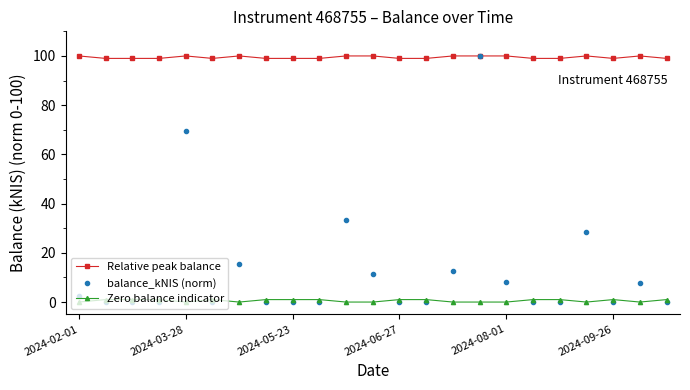

How many lines are shown in the chart?

3